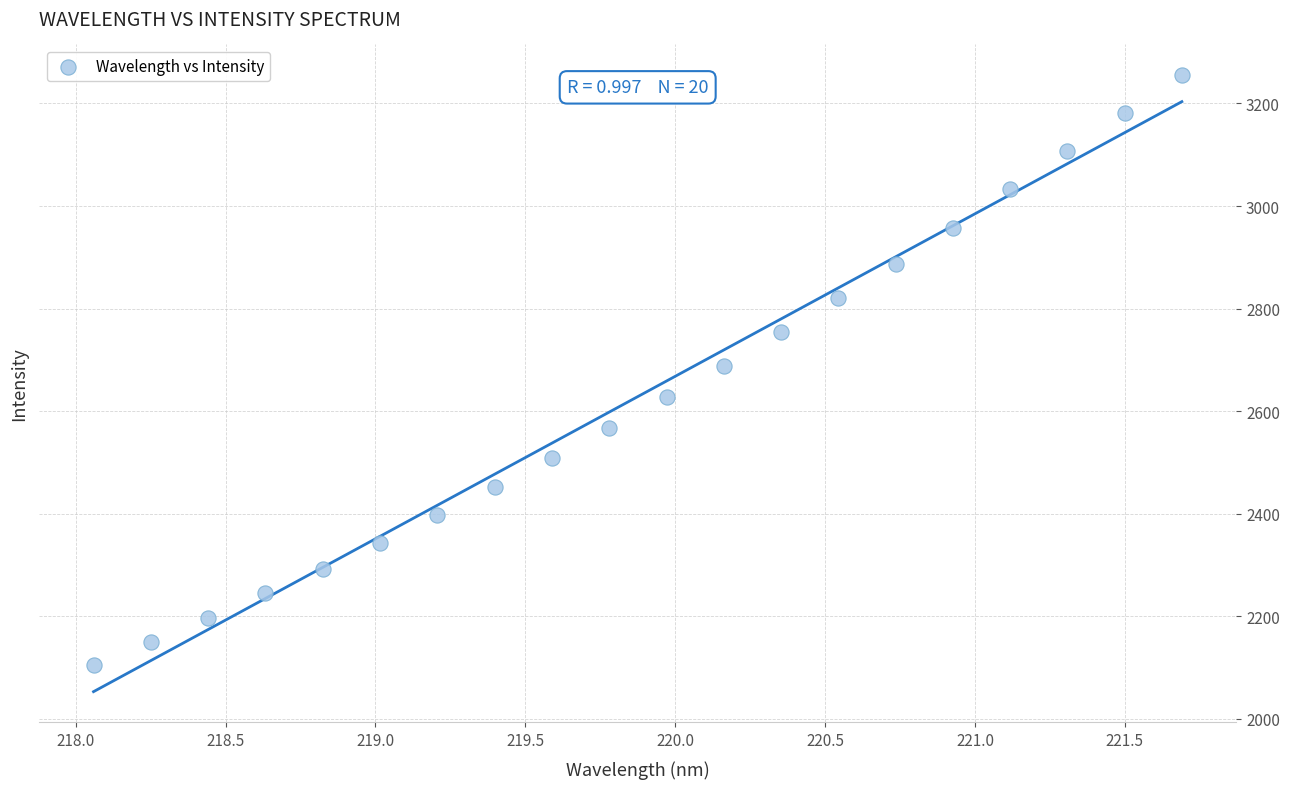

What is the range of Y values (max minus min)?

1149.5